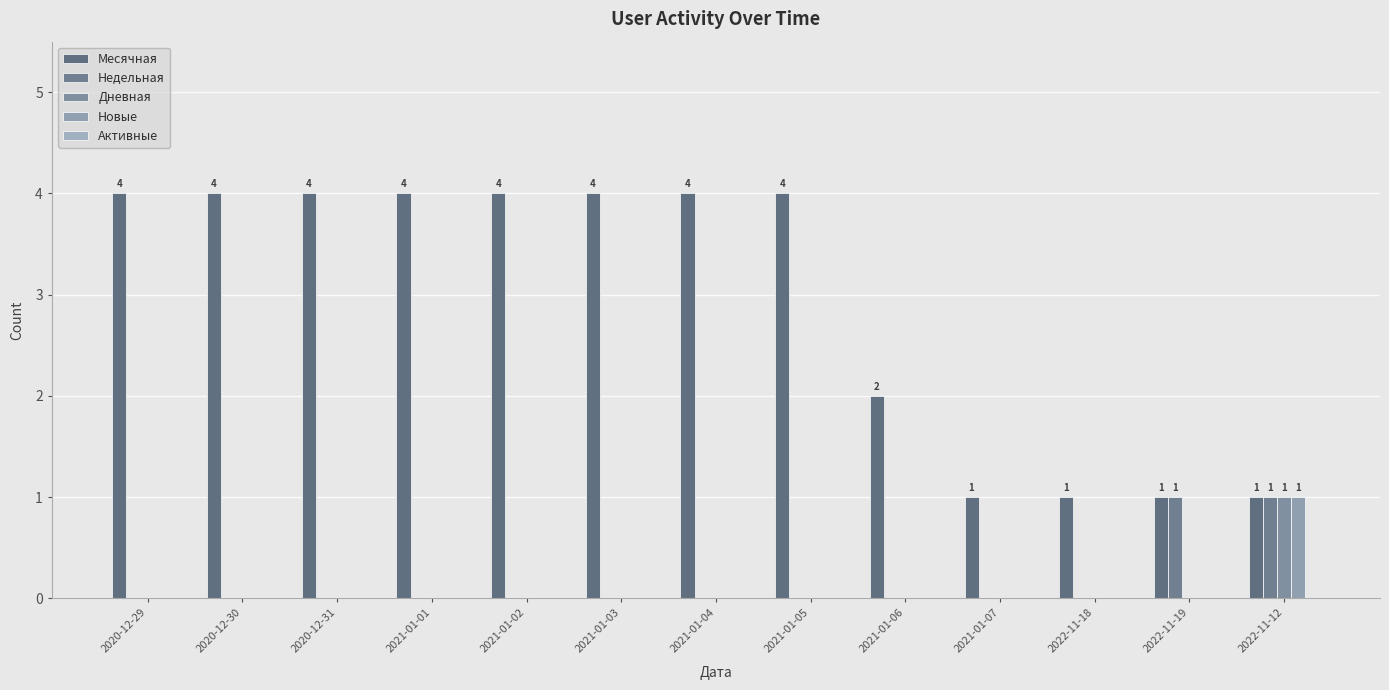

Are the bars horizontal?

No